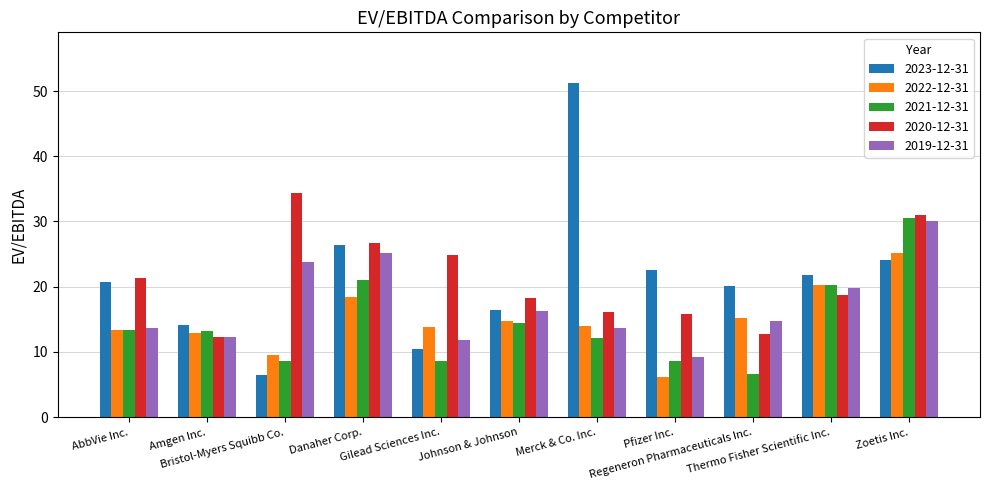

How many bars are there in each group?

5